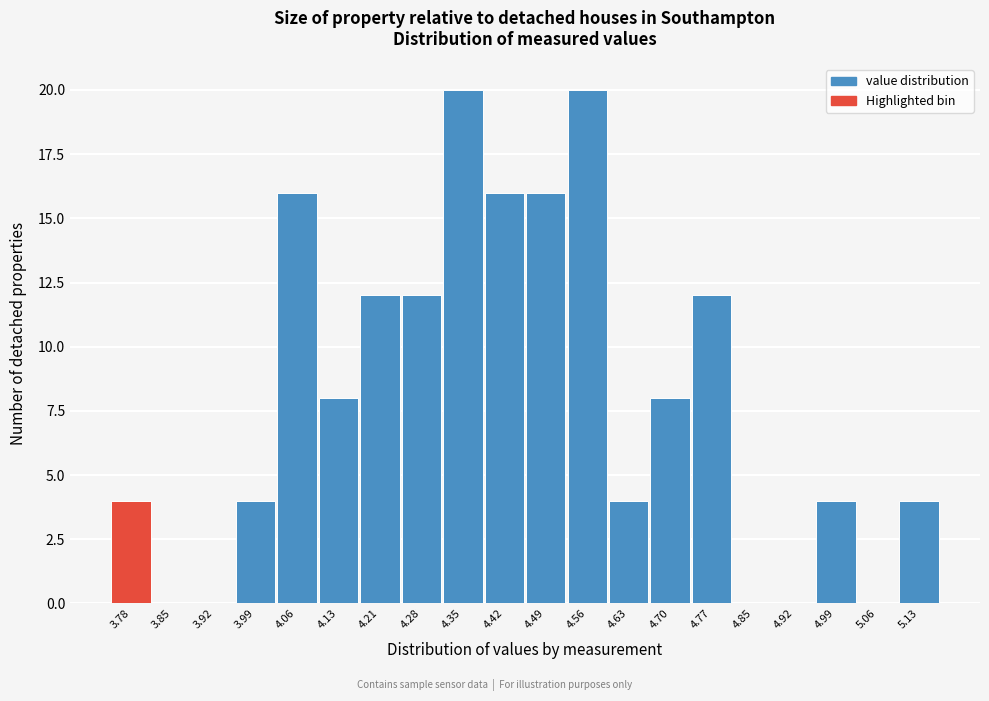

Reading right to left, transcribe all the data shown in this chart.

5.13=4	5.06=0	4.99=4	4.92=0	4.85=0	4.77=12	4.70=8	4.63=4	4.56=20	4.49=16	4.42=16	4.35=20	4.28=12	4.21=12	4.13=8	4.06=16	3.99=4	3.92=0	3.85=0	3.78=4